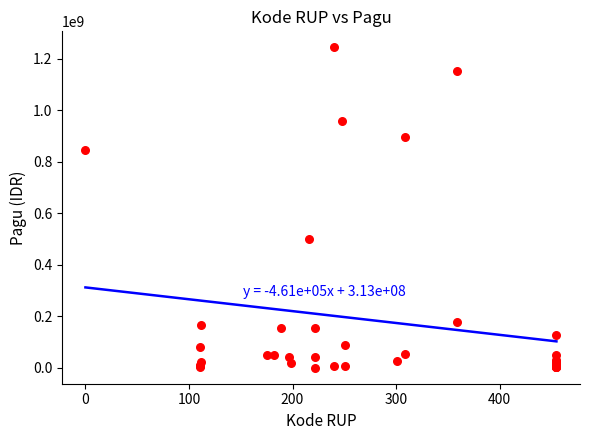

What Y value in the scatter plot is closest to 622840000?

499932000